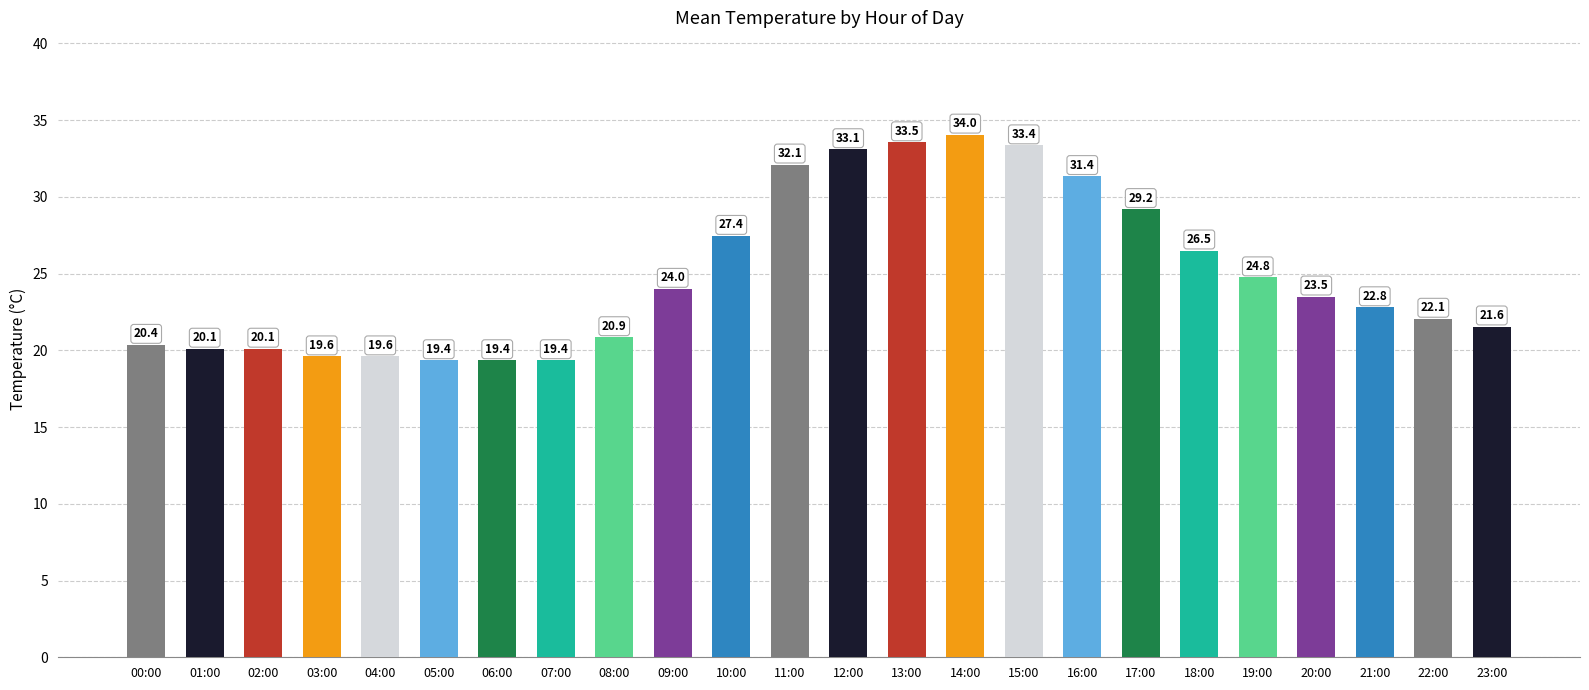

What is the smallest value displayed?

19.4